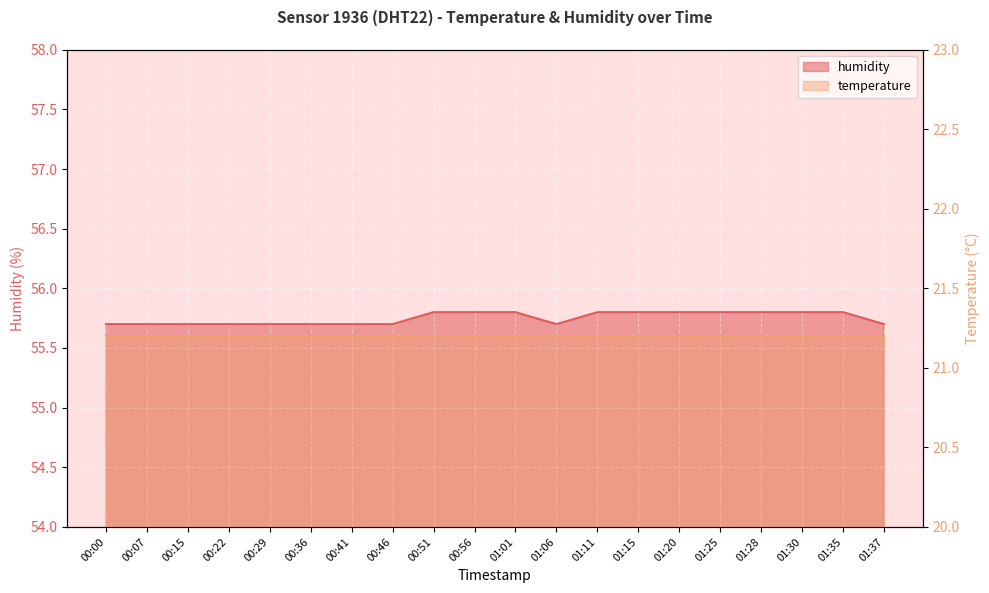

What position from the right is 01:06?

9